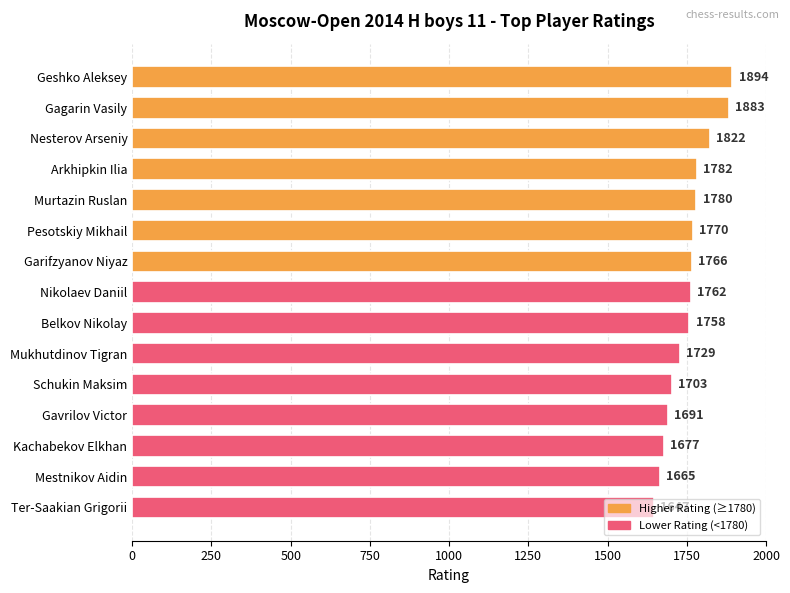

What is the difference between the values at Murtazin Ruslan and Nesterov Arseniy?

42